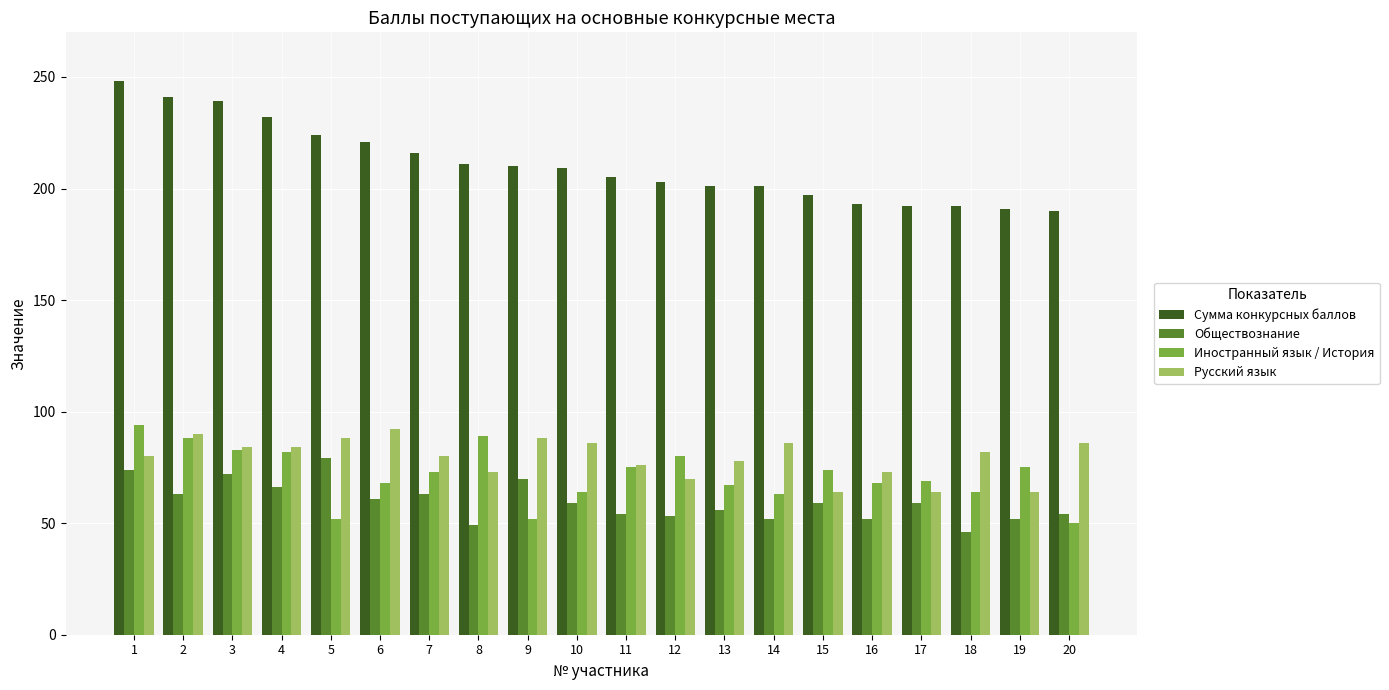

At 13, list the series in order from largest to smallest.

Сумма конкурсных баллов, Русский язык, Иностранный язык / История, Обществознание